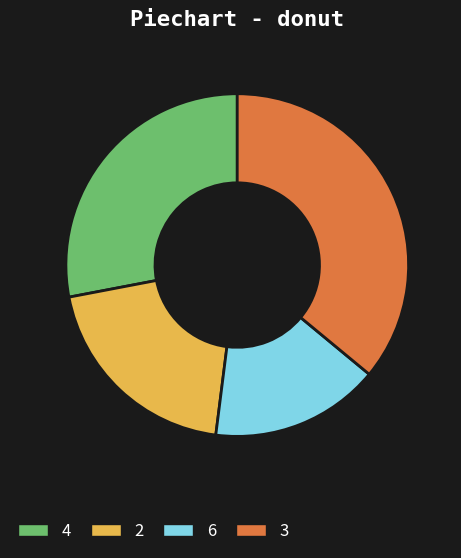

Is the sum of 3 and 6 greater than half?

Yes